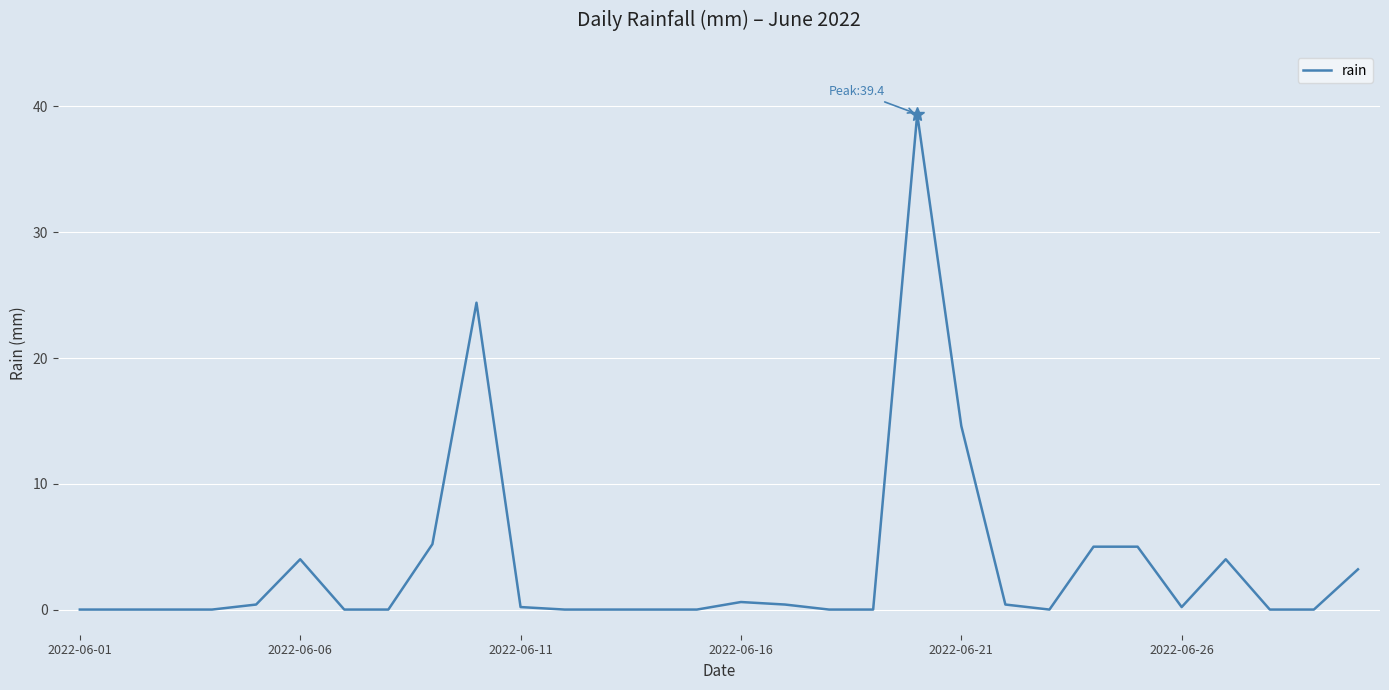

What is the difference between the maximum and minimum values?

39.4